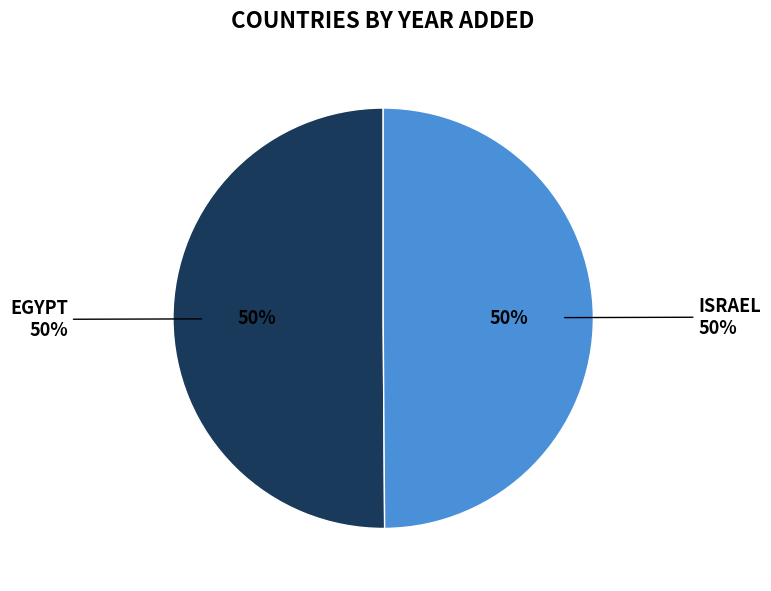

What percentage is NOT represented by Egypt?

49.9%